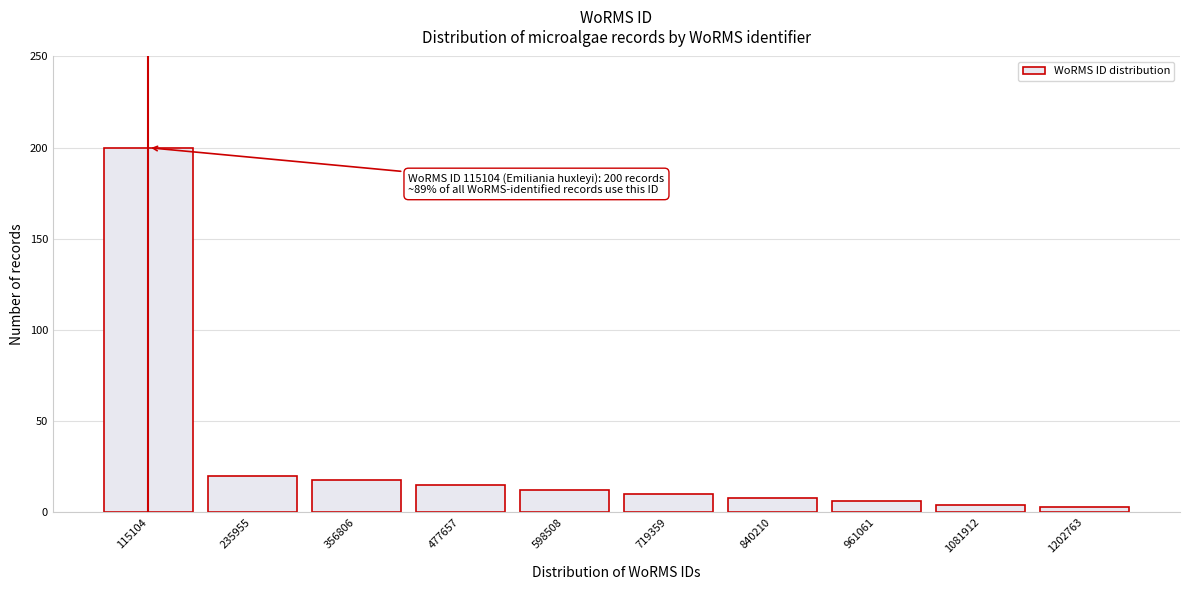

Reading left to right, extract all data points from this chart.

200	20	18	15	12	10	8	6	4	3